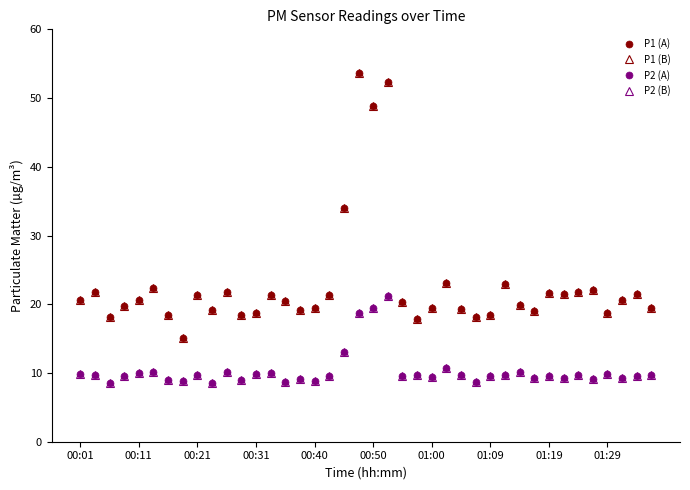

Does the chart have visible grid lines?

No